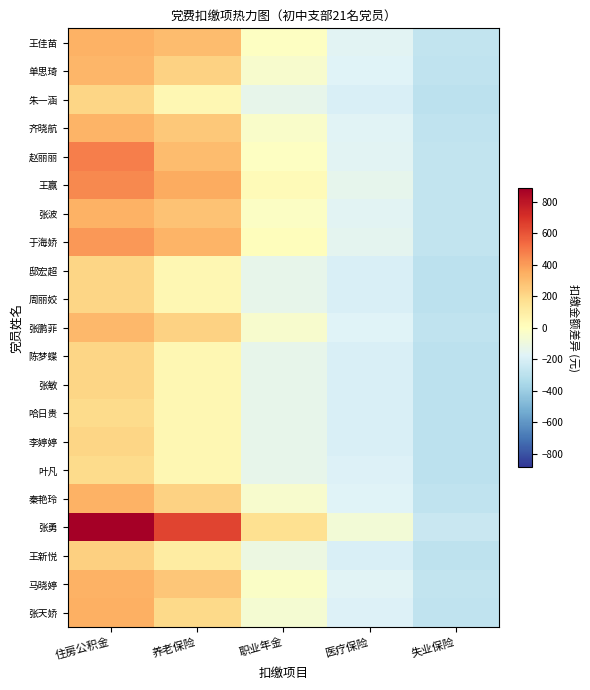

At which category is the sum across all series the highest?

住房公积金